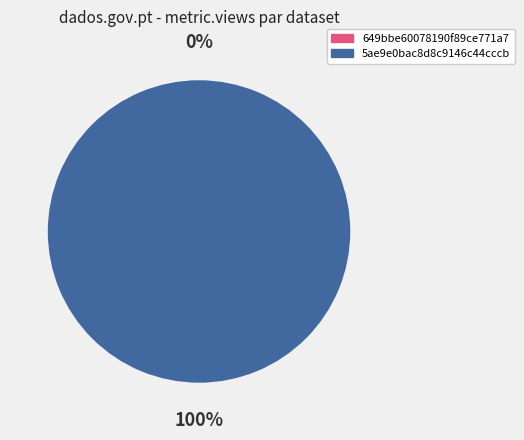

Which category has the smallest portion of the pie?

649bbe60078190f89ce771a7